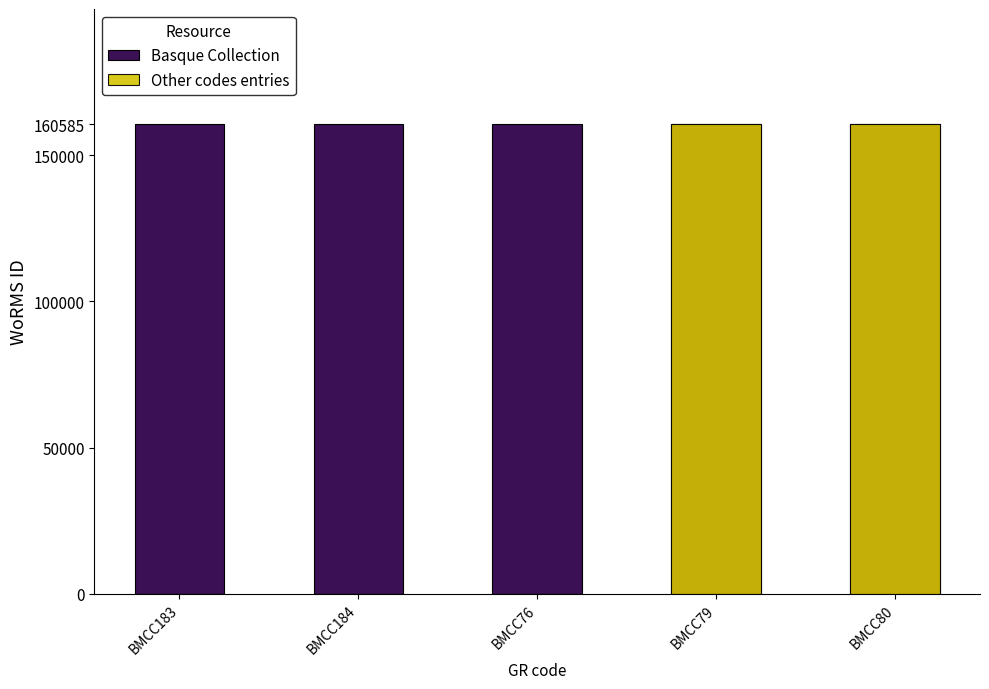

What is the total value across all series at BMCC183?

160585